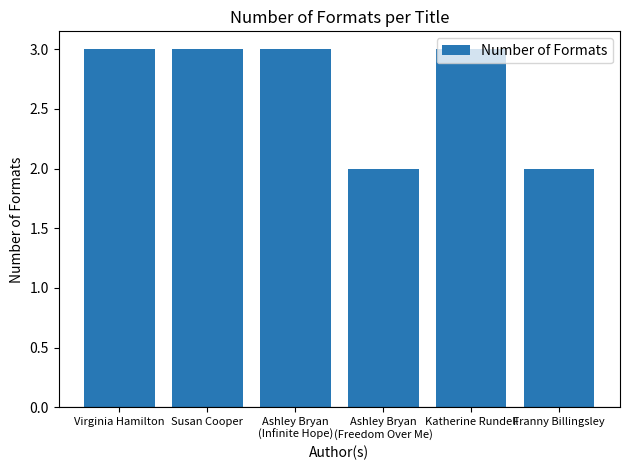

The value at Franny Billingsley is 2. True or false?

True